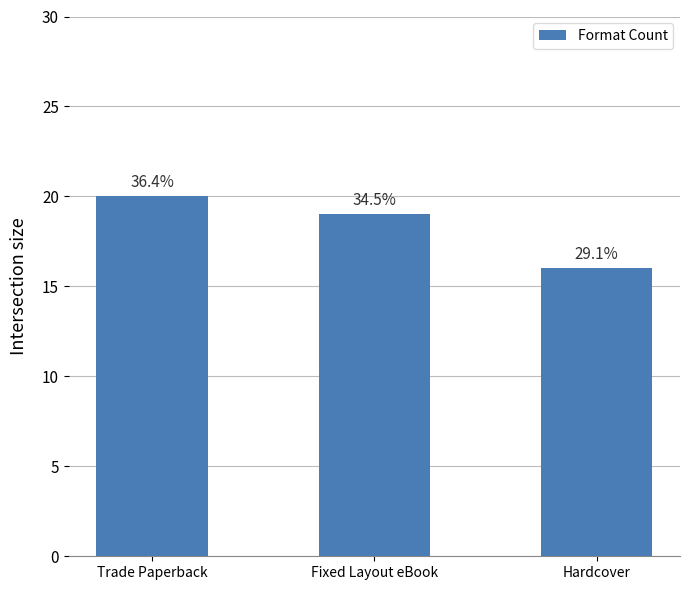

What is the approximate value at Hardcover?

16